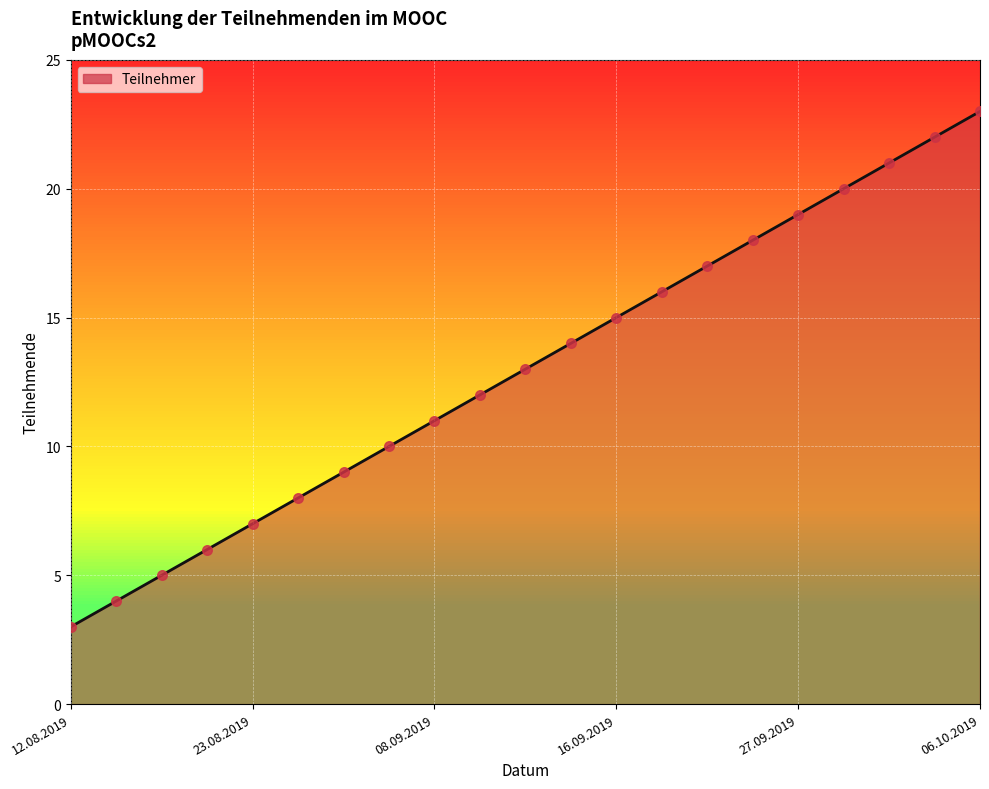

What is the smallest value displayed?

3